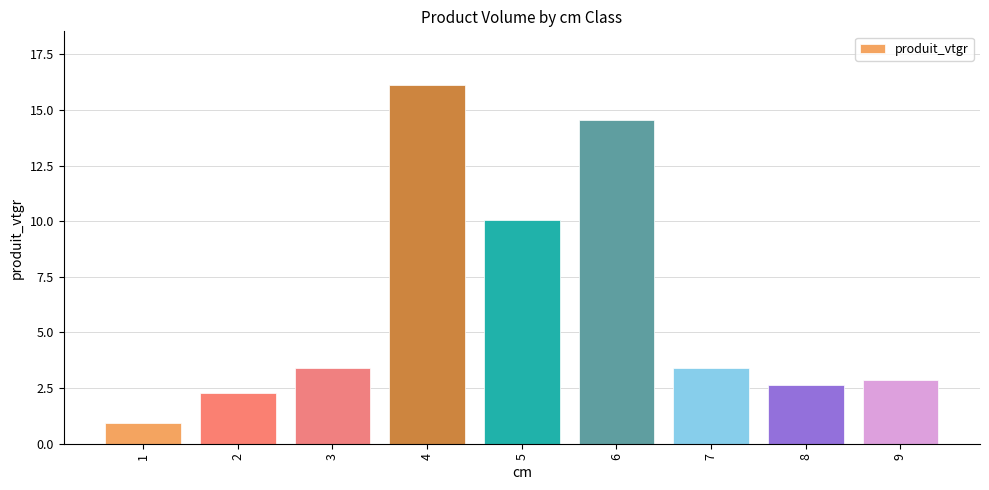

What is the average value?

6.2